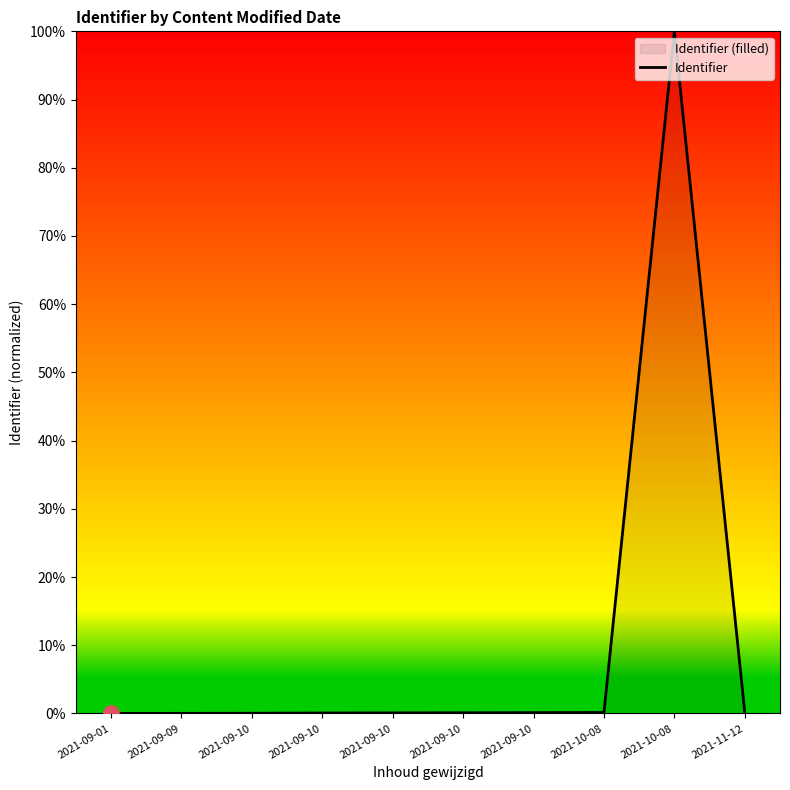

Between 2021-10-08 and 2021-09-01, which is larger?

2021-10-08